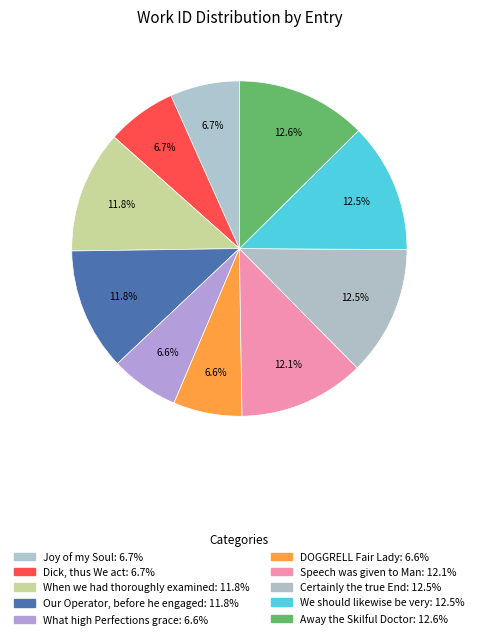

The When we had thoroughly examined slice represents 5% of the pie. True or false?

False